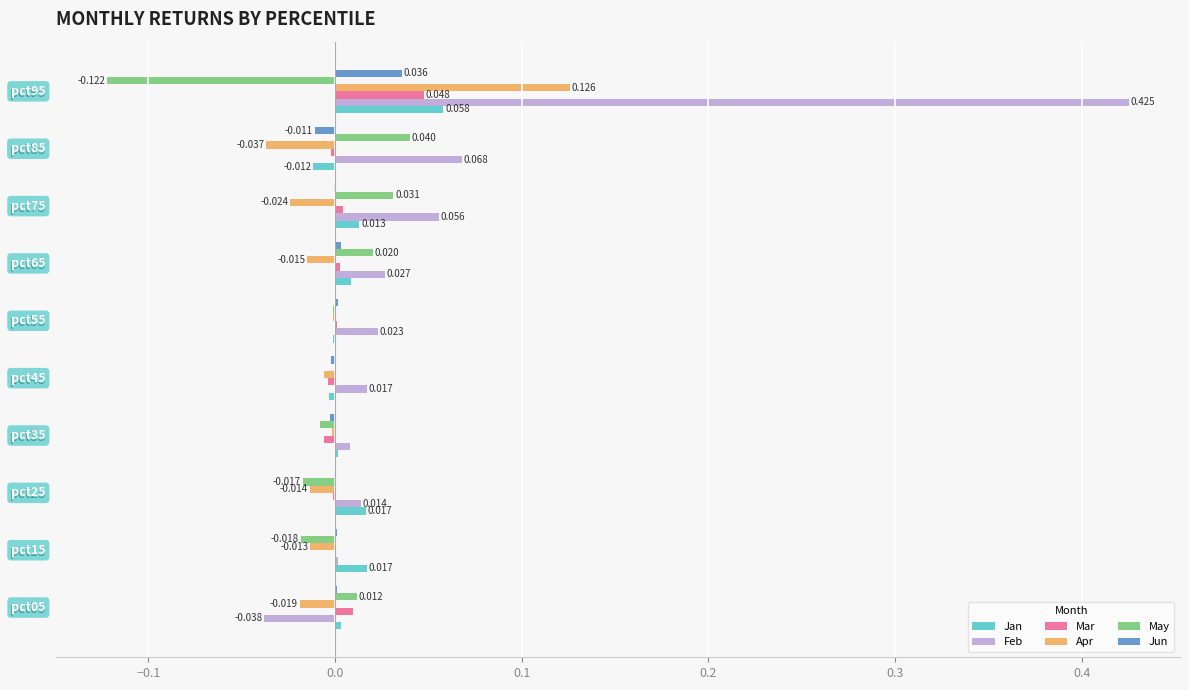

How many distinct data groups are displayed?

6